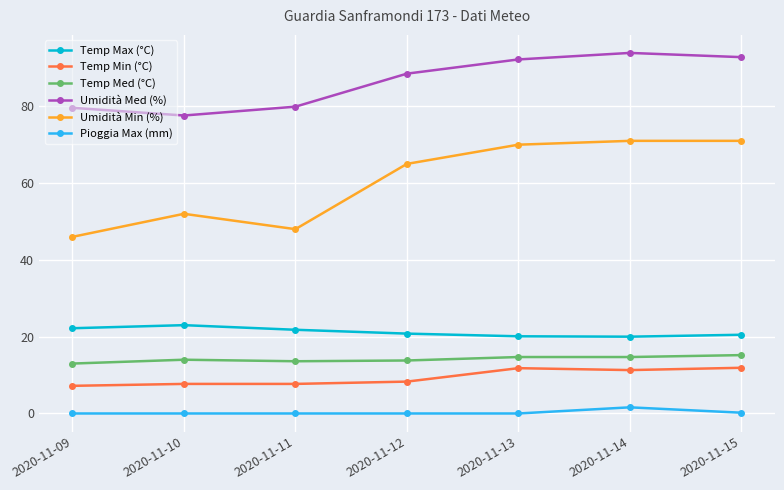

What is the difference between the second highest and minimum values in the Temp Min (°C) series?

4.6